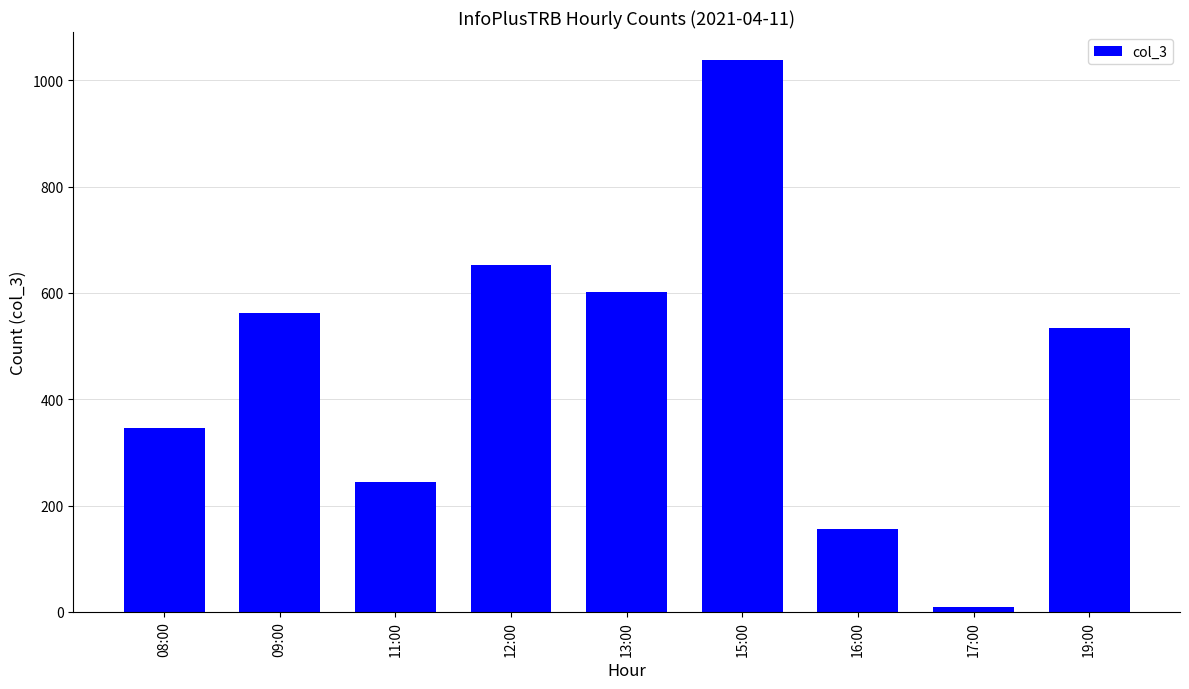

What is the label of the 2nd bar from the left?

09:00